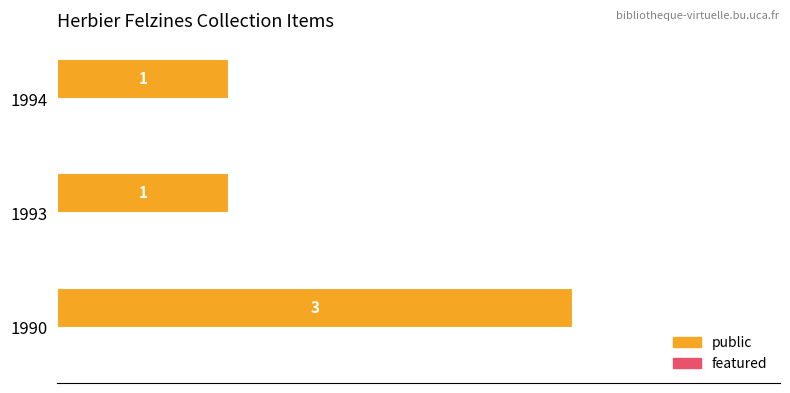

What is the sum of all values?

5